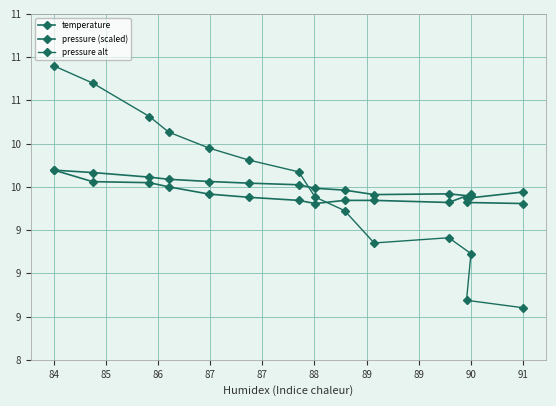

Does the chart have visible grid lines?

Yes